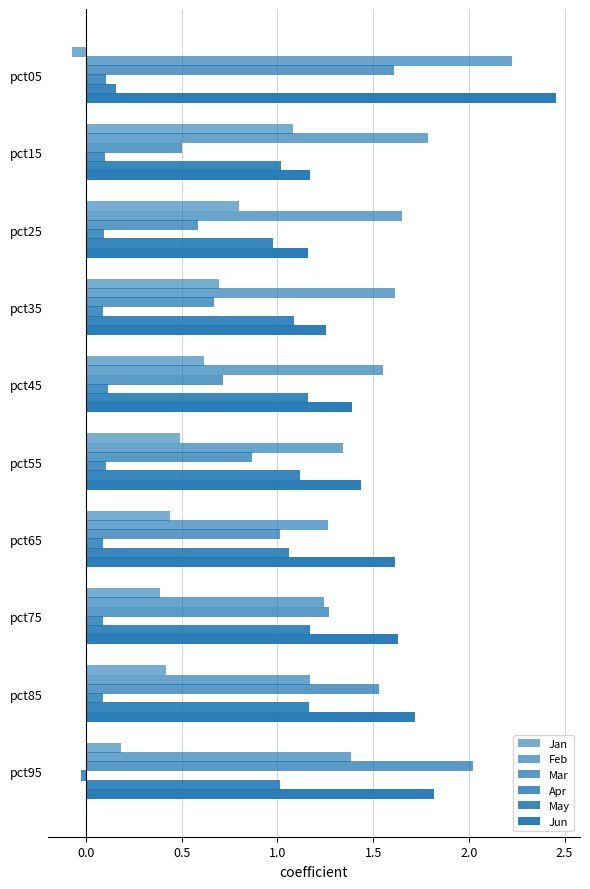

How many data points in Apr are above 0?

9